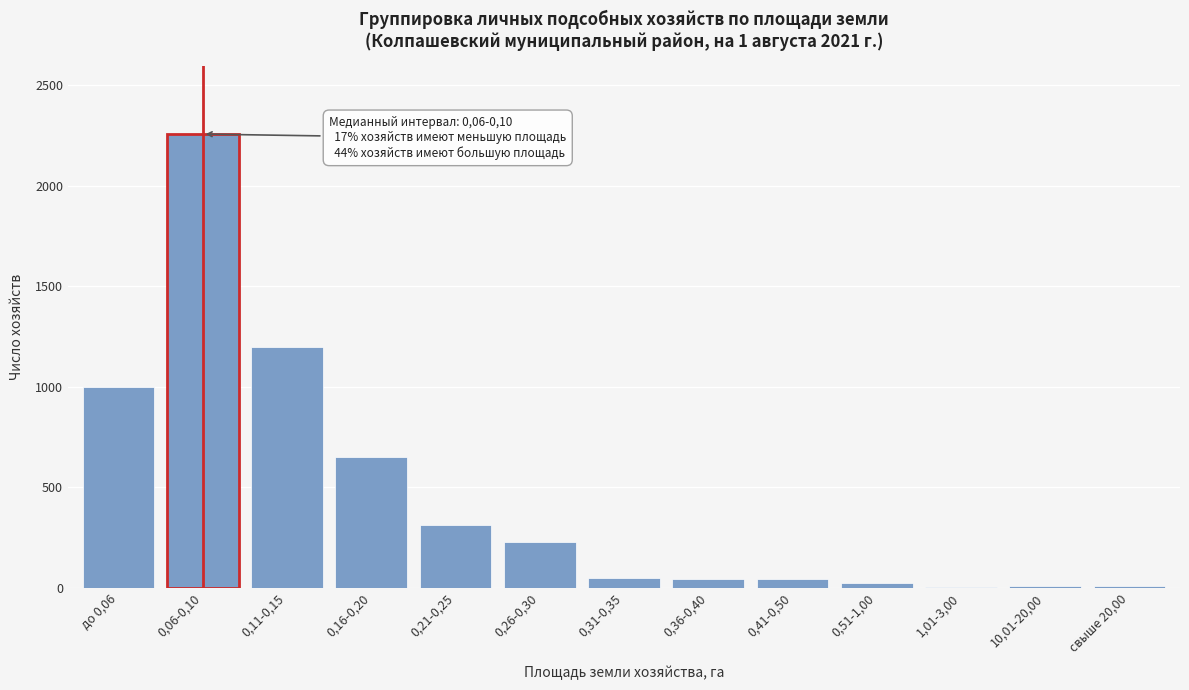

At which category does the chart reach its peak across all series?

0,06-0,10